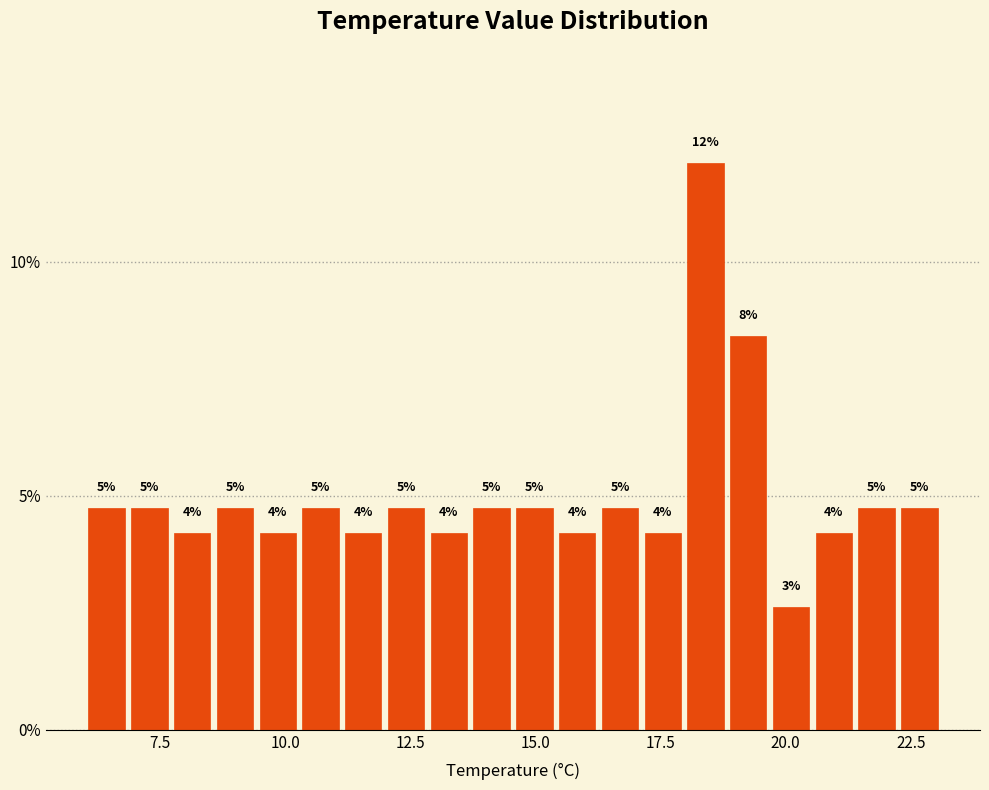

Read against the x-axis, roughly where is the centre of the tallest bar?

18.5